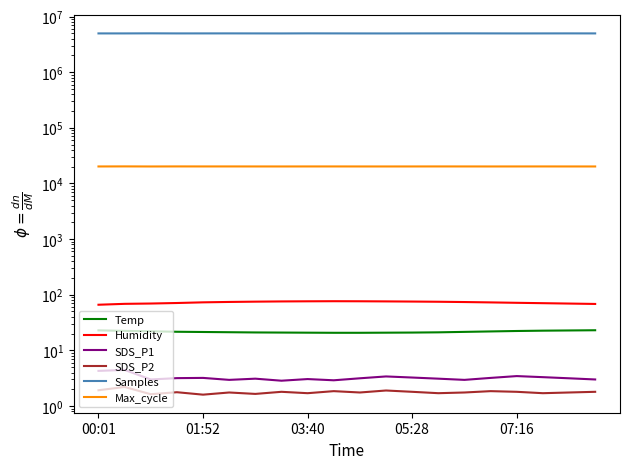

True or false: Max_cycle and SDS_P1 intersect in this chart.

False